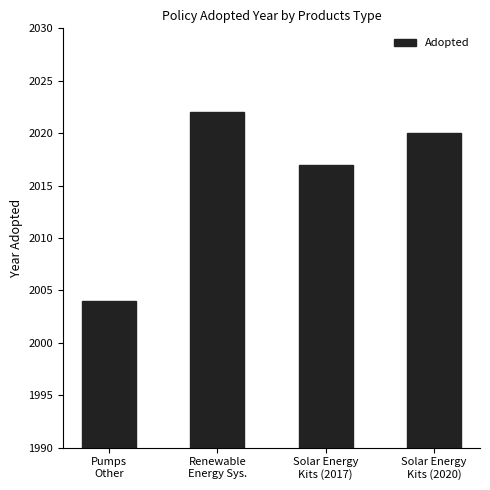

How many series are shown in this chart?

1